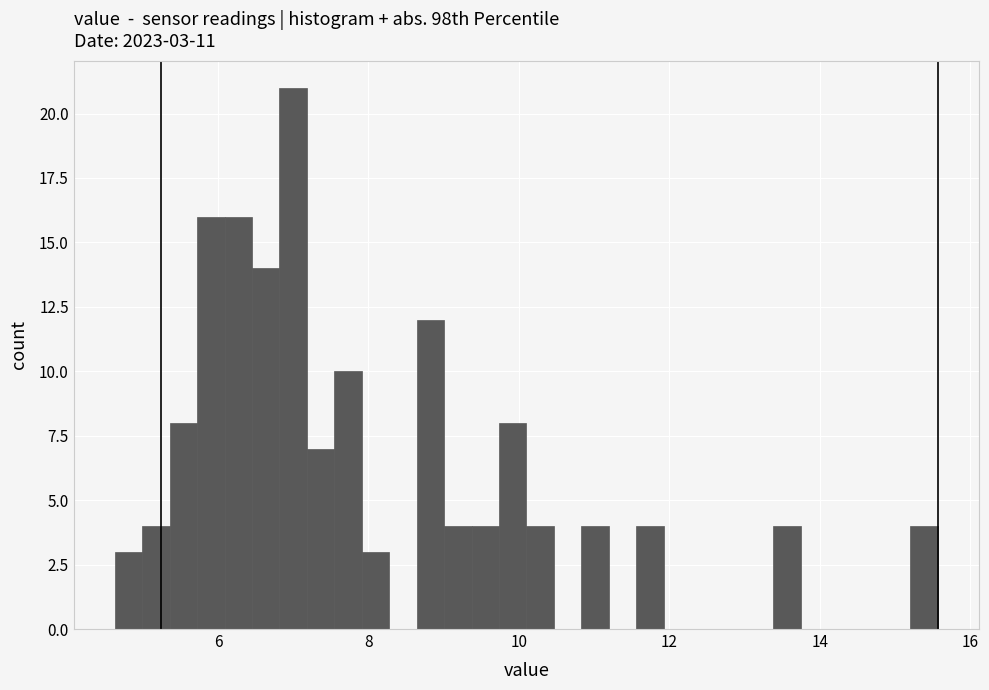

Around what value on the x-axis is the tallest bar? Give the approximate position of its centre, as read against the axis.

7.0